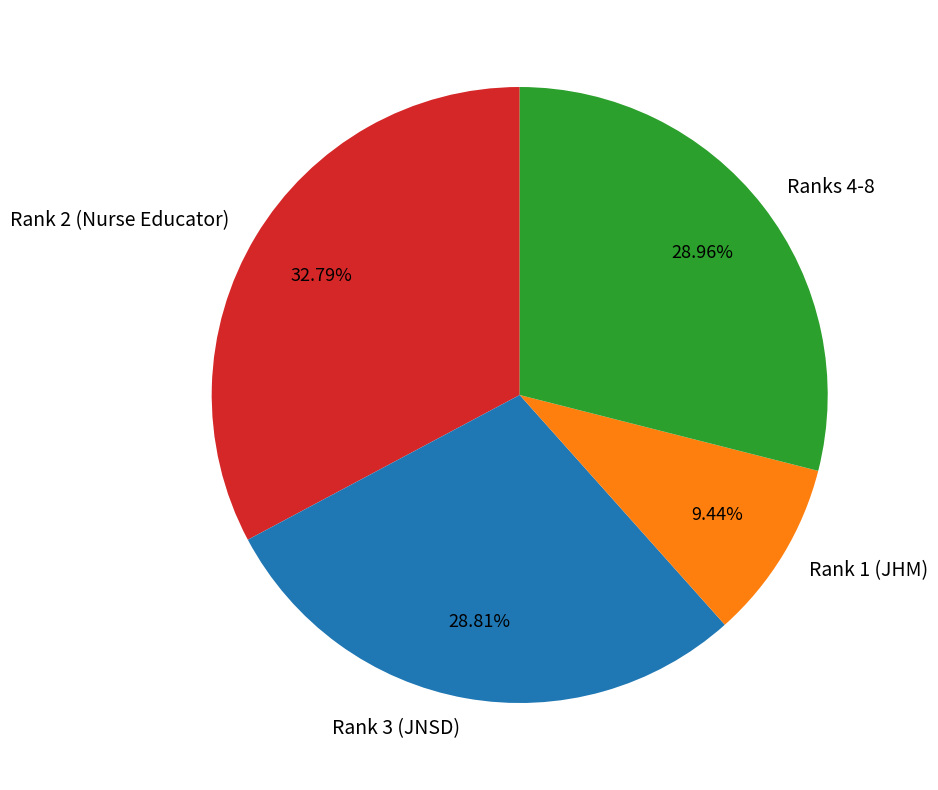

Does any single category account for the majority?

No